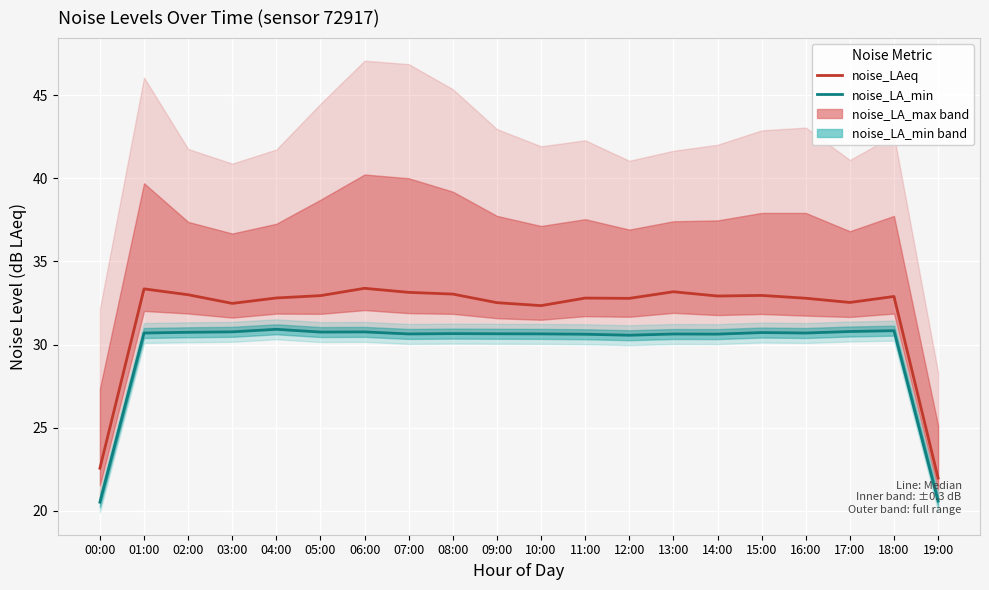

Is the value of noise_LAeq at 14:00 greater than the value of noise_LA_min at 01:00?

Yes